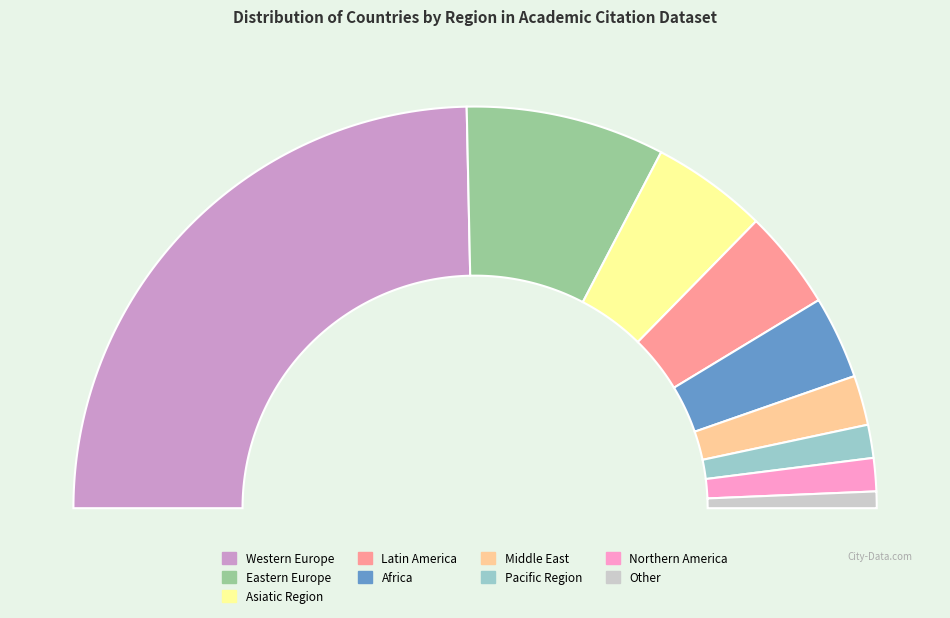

Does Other account for over 50% of the chart?

No